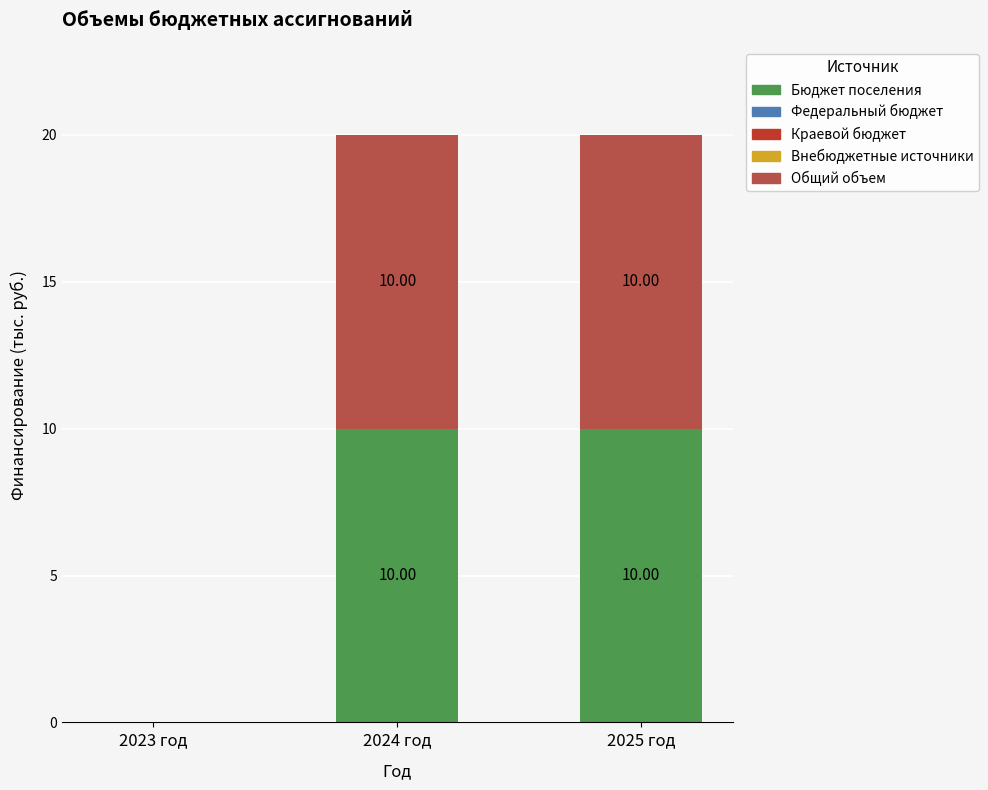

Are the bars grouped side by side (vs. stacked)?

No